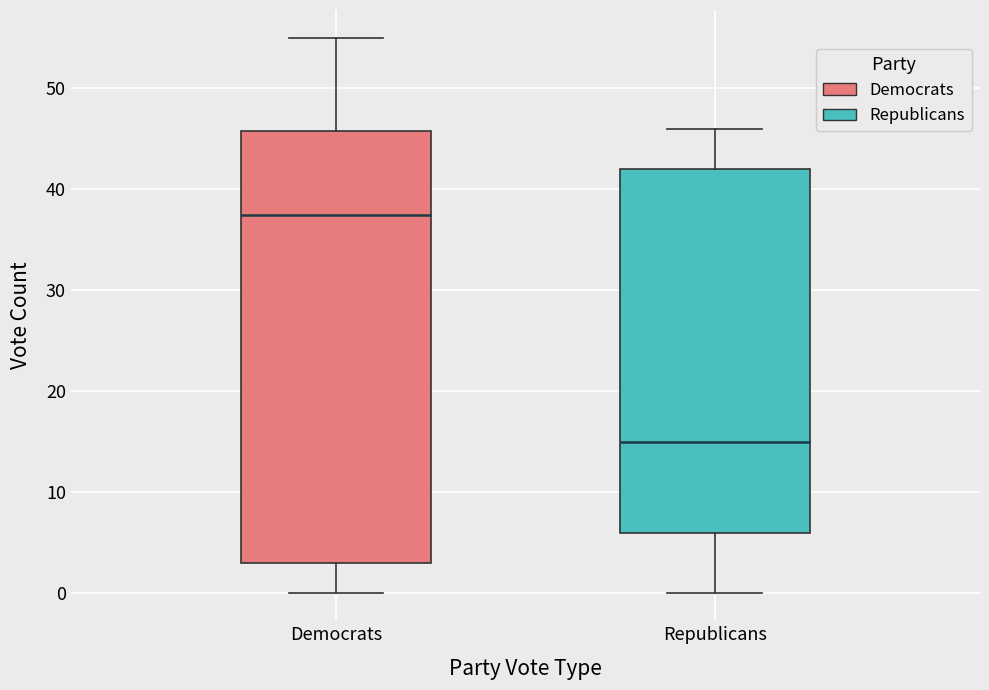

Reading left to right, read every box against the y-axis: the position of its median line, the range the box covers, and the ends of its whiskers. The values are not printed on the chart, so give them approximately, as read against the axis.

Democrats: median 38, box 3 to 46, whiskers 0 to 55
Republicans: median 15, box 6 to 42, whiskers 0 to 46